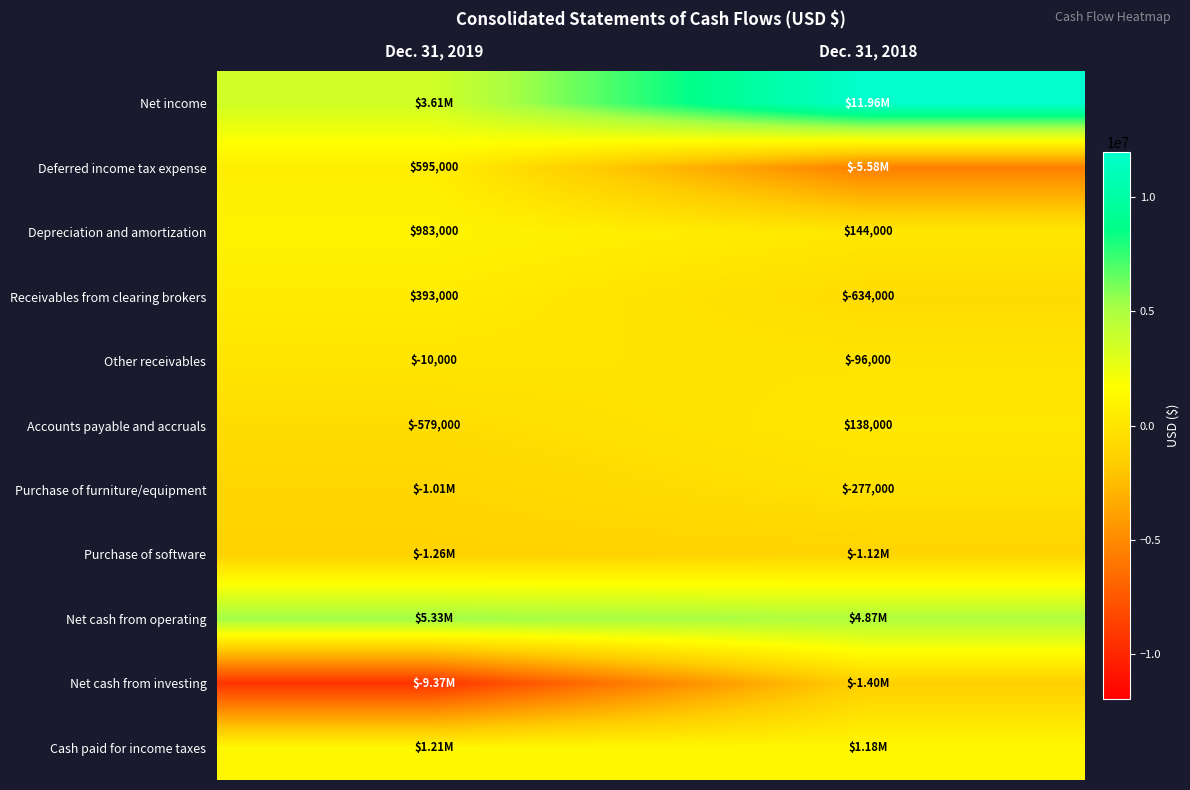

What is the difference between the Receivables from clearing brokers values at Dec. 31, 2019 and Dec. 31, 2018?

1027000